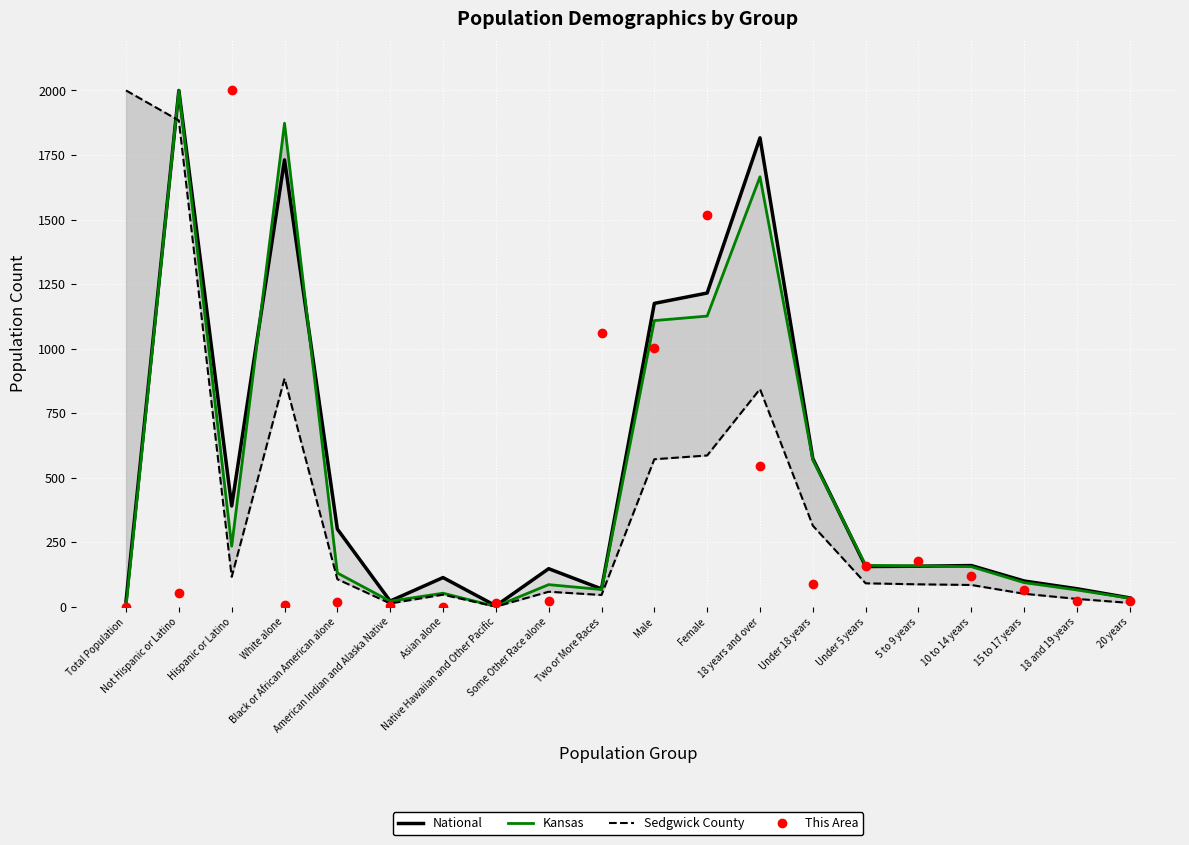

At which label does National reach its minimum?

Native Hawaiian and Other Pacific